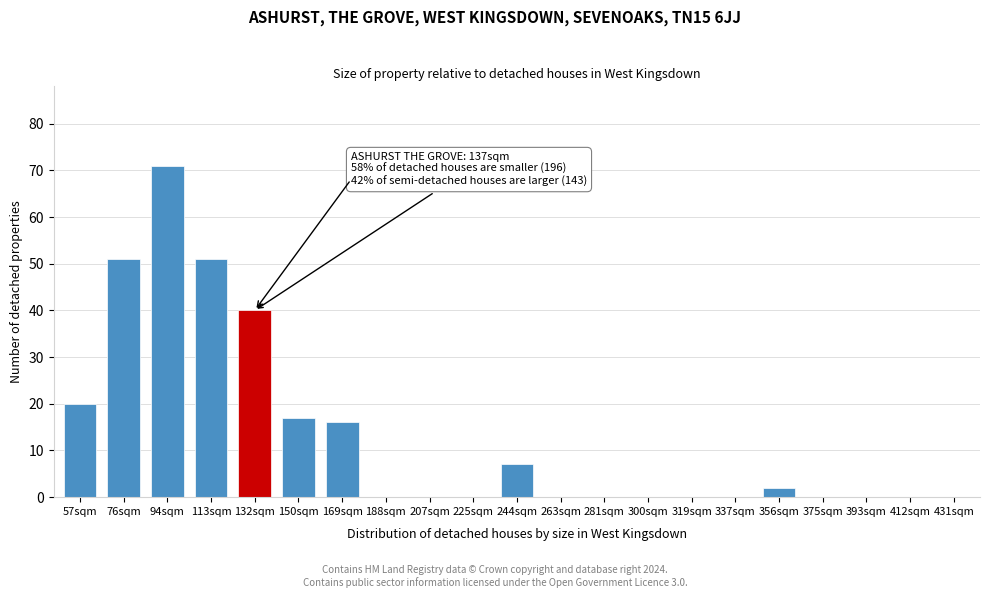

Reading left to right, extract all data points from this chart.

57sqm=20	76sqm=51	94sqm=71	113sqm=51	132sqm=40	150sqm=17	169sqm=16	188sqm=0	207sqm=0	225sqm=0	244sqm=7	263sqm=0	281sqm=0	300sqm=0	319sqm=0	337sqm=0	356sqm=2	375sqm=0	393sqm=0	412sqm=0	431sqm=0